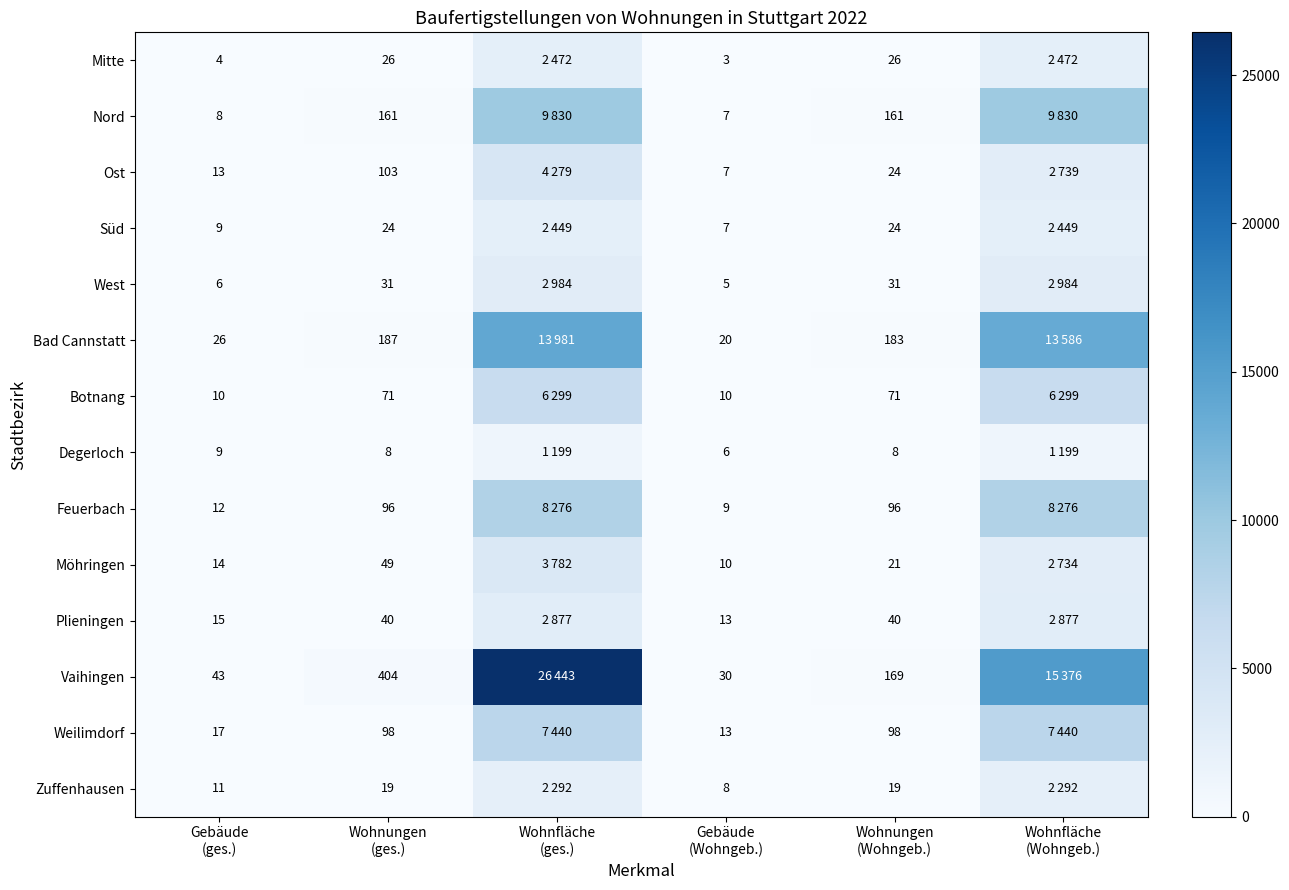

Is the value of Weilimdorf at Gebäude (Wohngeb.) greater than the value of Nord at Gebäude (ges.)?

Yes